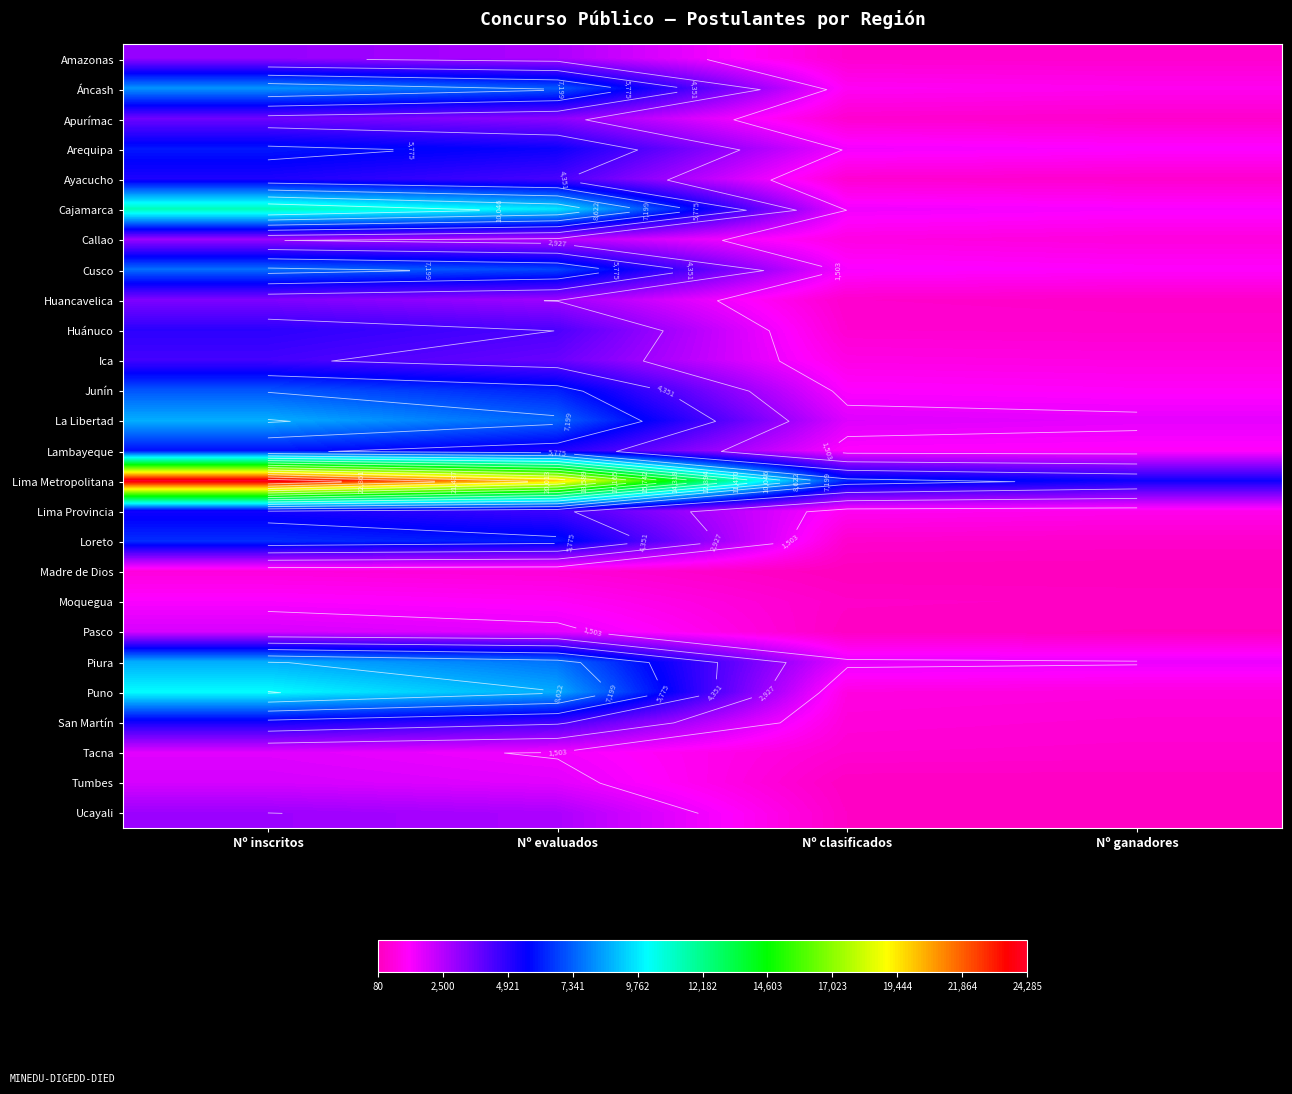

Which category has the highest value across all series?

Nº inscritos